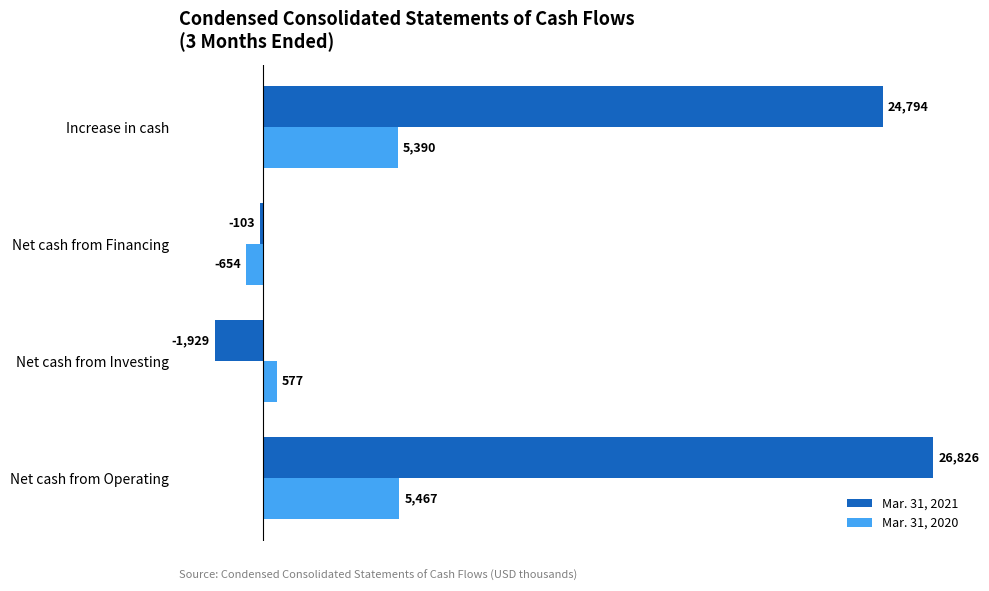

At how many categories does at least one series exceed 23446?

2